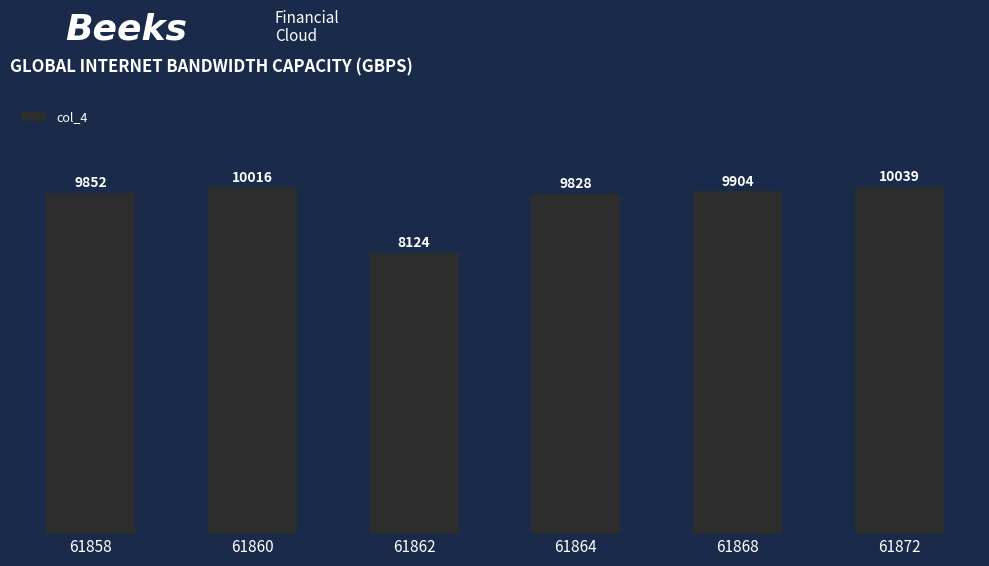

Are the bars grouped side by side (vs. stacked)?

No